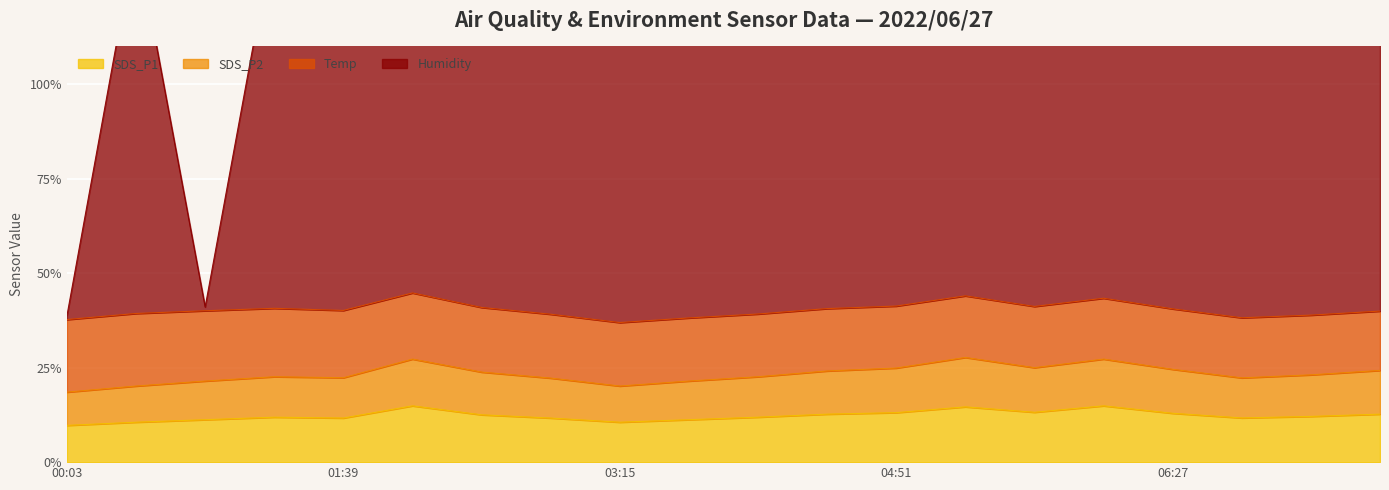

Which category has the highest value in the SDS_P2 series?

05:15